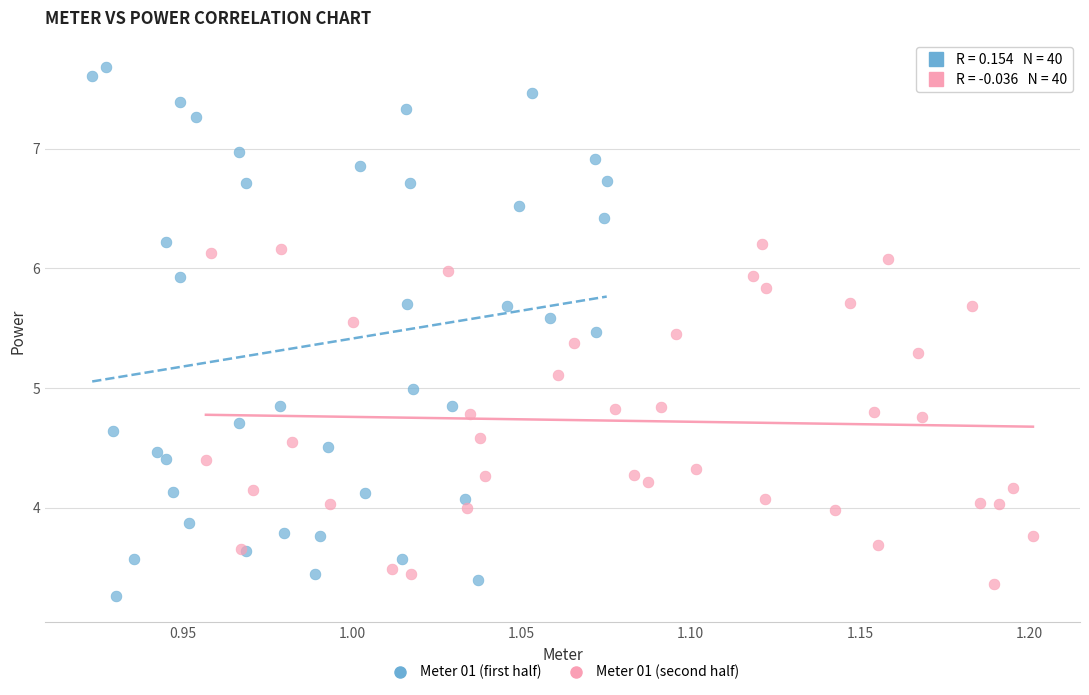

Which series has the widest spread of Y values?

Meter 01 (first half)